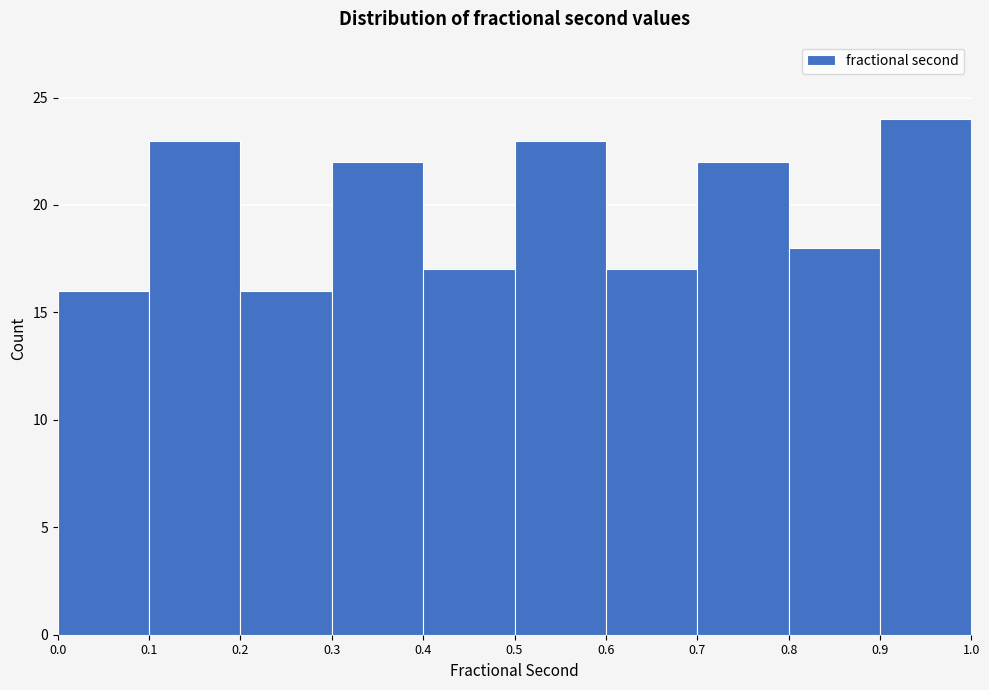

Reading left to right, transcribe this chart: for each bar, give the range it covers on the x-axis and its height. The values are not printed on the chart, so give them approximately, as read against the axis.

0.0 to 0.1: 16
0.1 to 0.2: 23
0.2 to 0.3: 16
0.3 to 0.4: 22
0.4 to 0.5: 17
0.5 to 0.6: 23
0.6 to 0.7: 17
0.7 to 0.8: 22
0.8 to 0.9: 18
0.9 to 1.0: 24